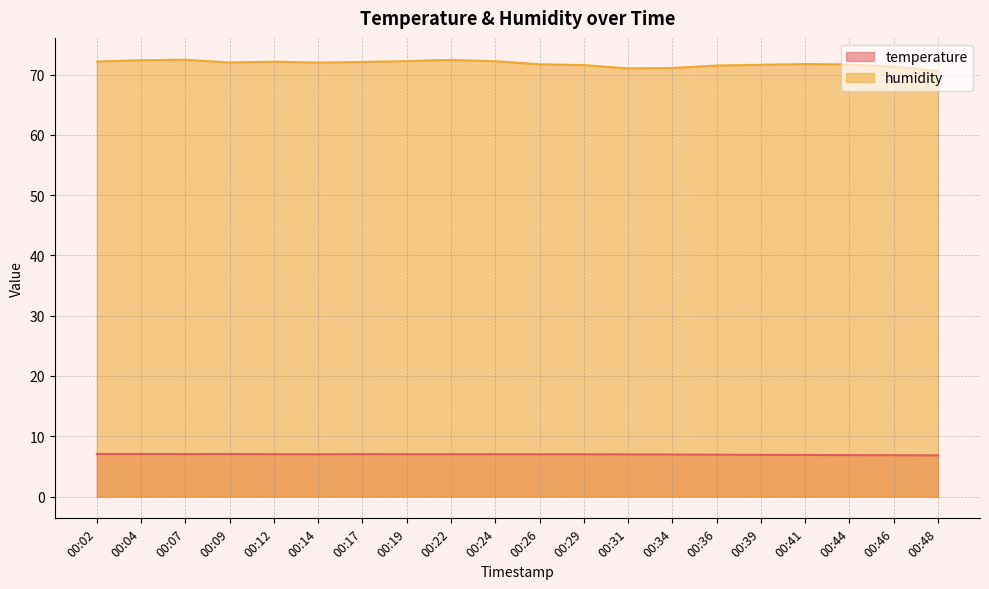

At 00:04, list the series in order from smallest to largest.

temperature, humidity